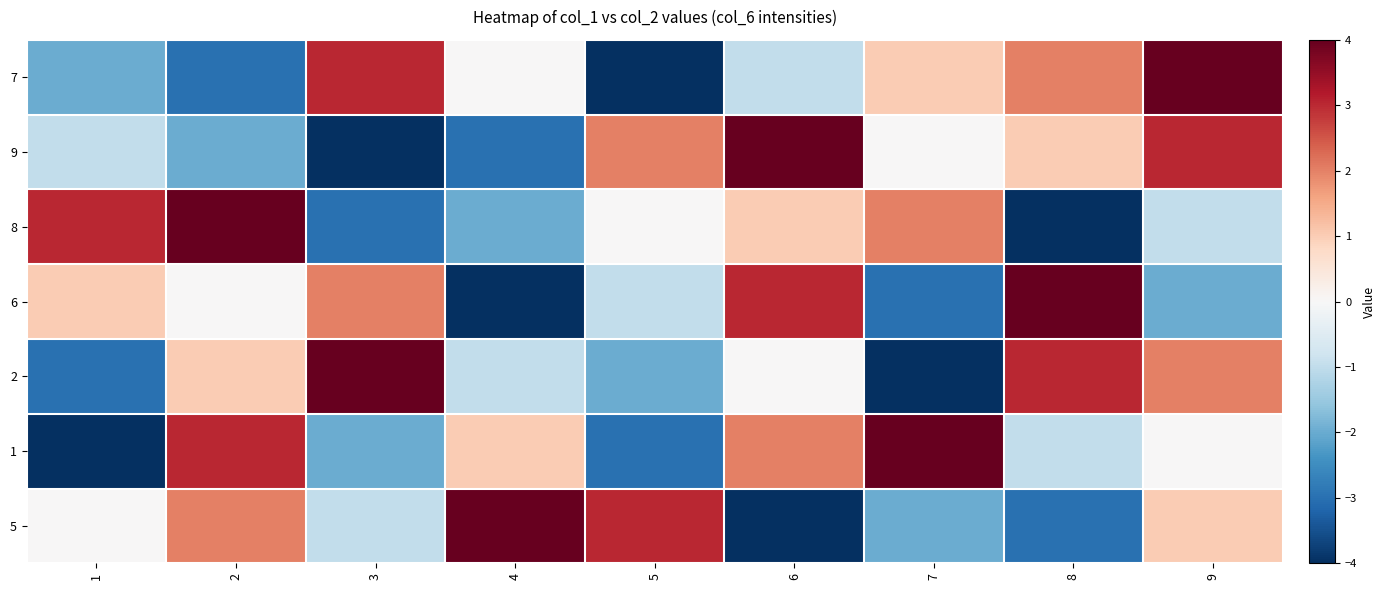

Reading left to right, extract all data points from this chart.

7: 1=-2	2=-3	3=3	4=0	5=-4	6=-1	7=1	8=2	9=4
9: 1=-1	2=-2	3=-4	4=-3	5=2	6=4	7=0	8=1	9=3
8: 1=3	2=4	3=-3	4=-2	5=0	6=1	7=2	8=-4	9=-1
6: 1=1	2=0	3=2	4=-4	5=-1	6=3	7=-3	8=4	9=-2
2: 1=-3	2=1	3=4	4=-1	5=-2	6=0	7=-4	8=3	9=2
1: 1=-4	2=3	3=-2	4=1	5=-3	6=2	7=4	8=-1	9=0
5: 1=0	2=2	3=-1	4=4	5=3	6=-4	7=-2	8=-3	9=1